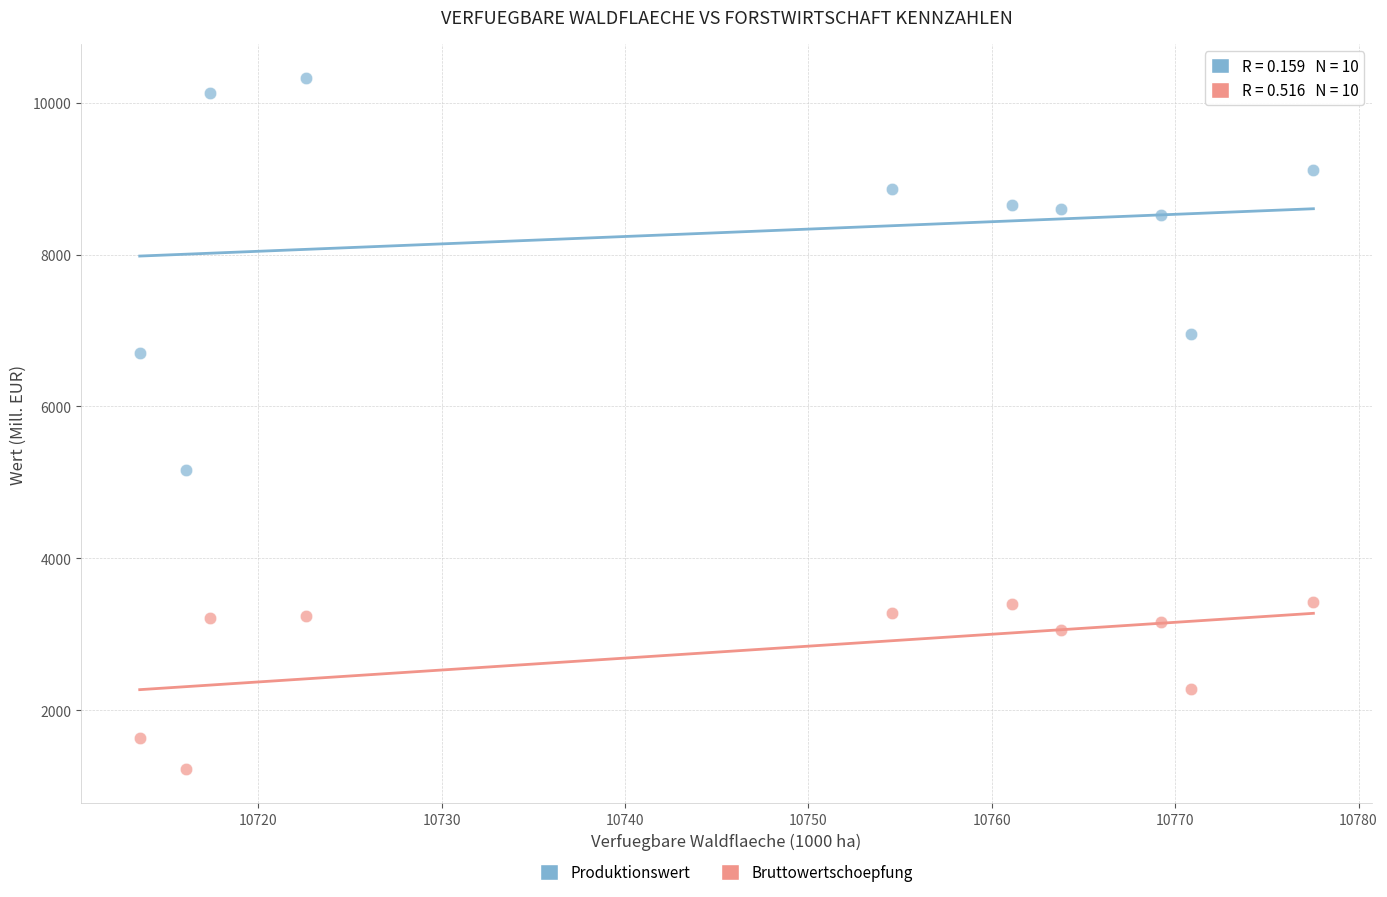

Across all data points, what is the range of X values (max minus min)?

64.0